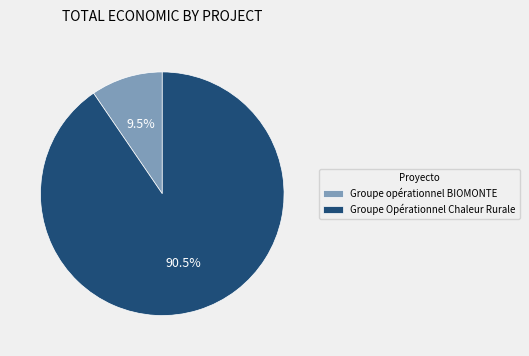

To the nearest percent, what is the difference between the largest and smallest slice percentages?

81%